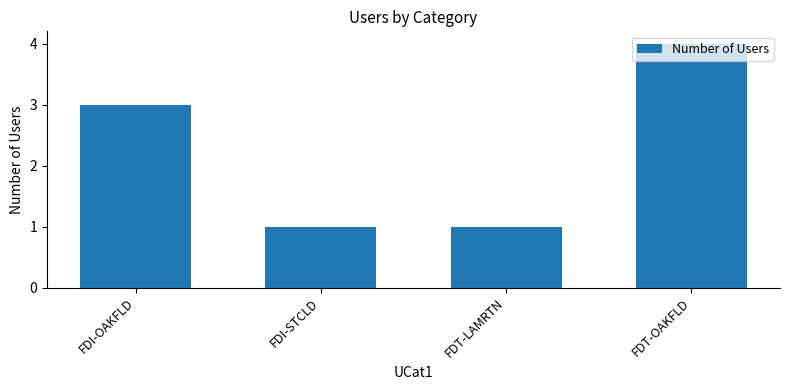

Is it true that the value at FDI-STCLD is 0?

False